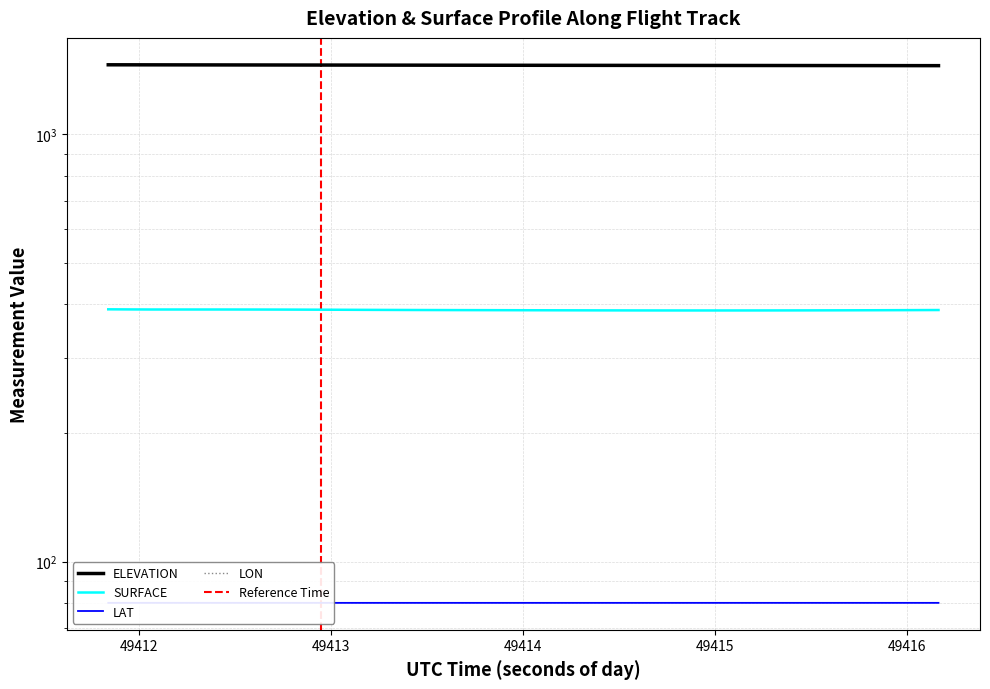

Is it true that LON equals -59.1 at 49413?

True